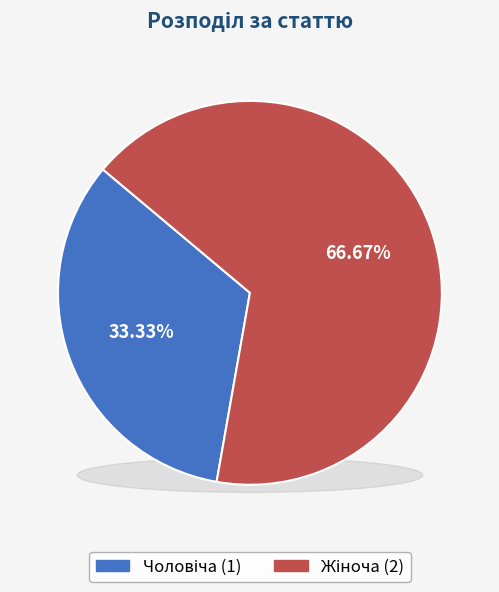

How many segments does this pie chart have?

2